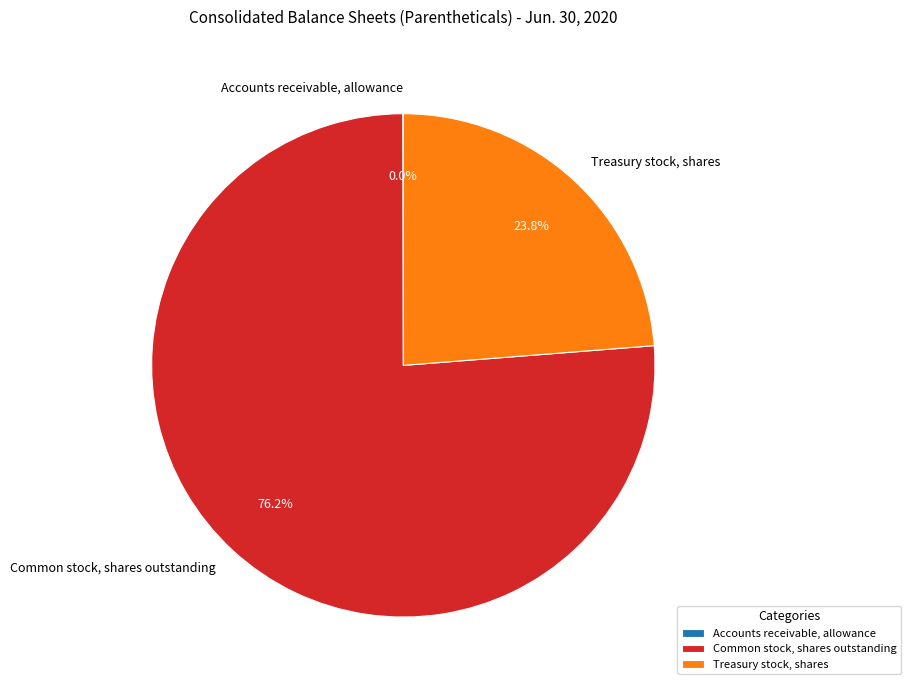

Combined, do Common stock, shares outstanding and Treasury stock, shares account for over 50%?

Yes